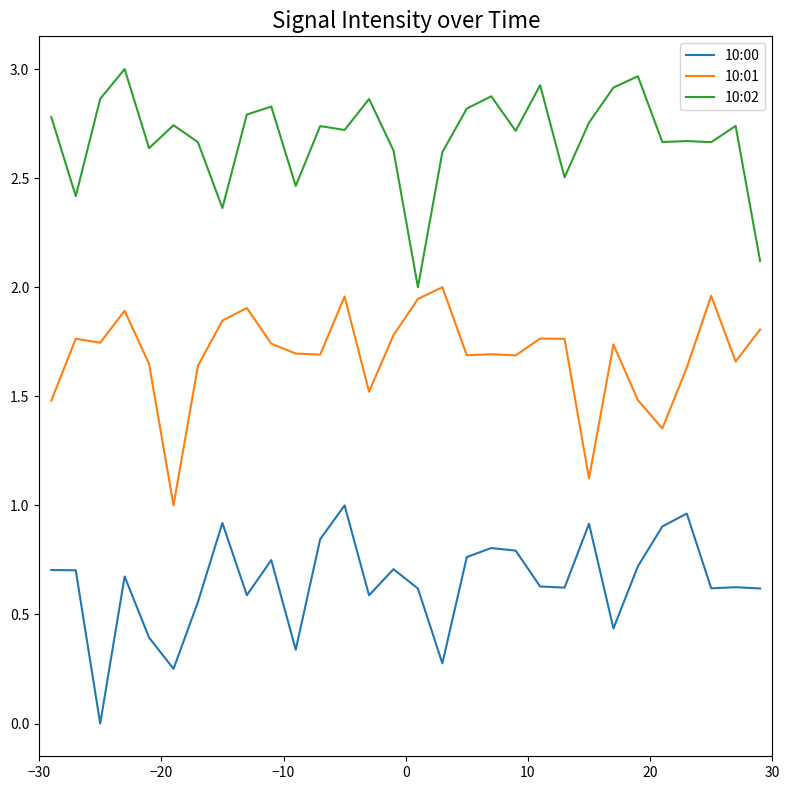

Which series has the largest total across all categories?

10:02